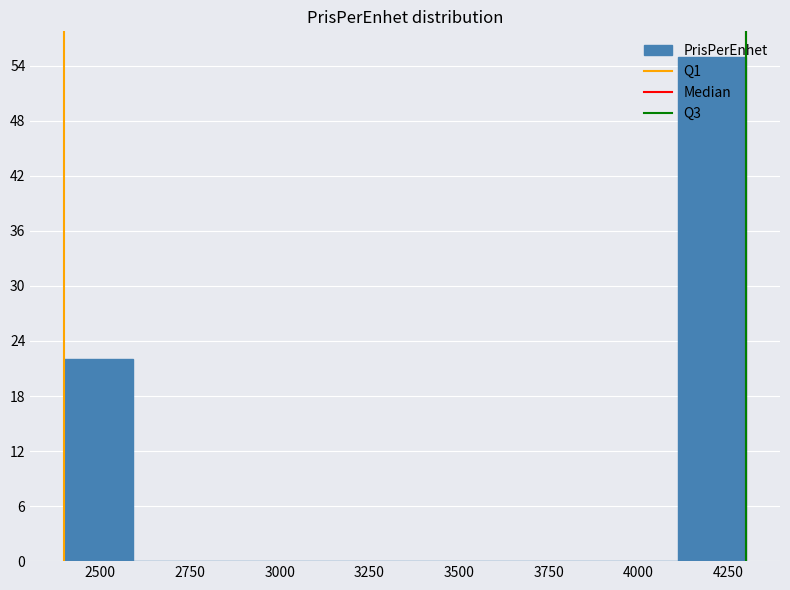

Read against the x-axis, roughly where is the centre of the tallest bar?

4200